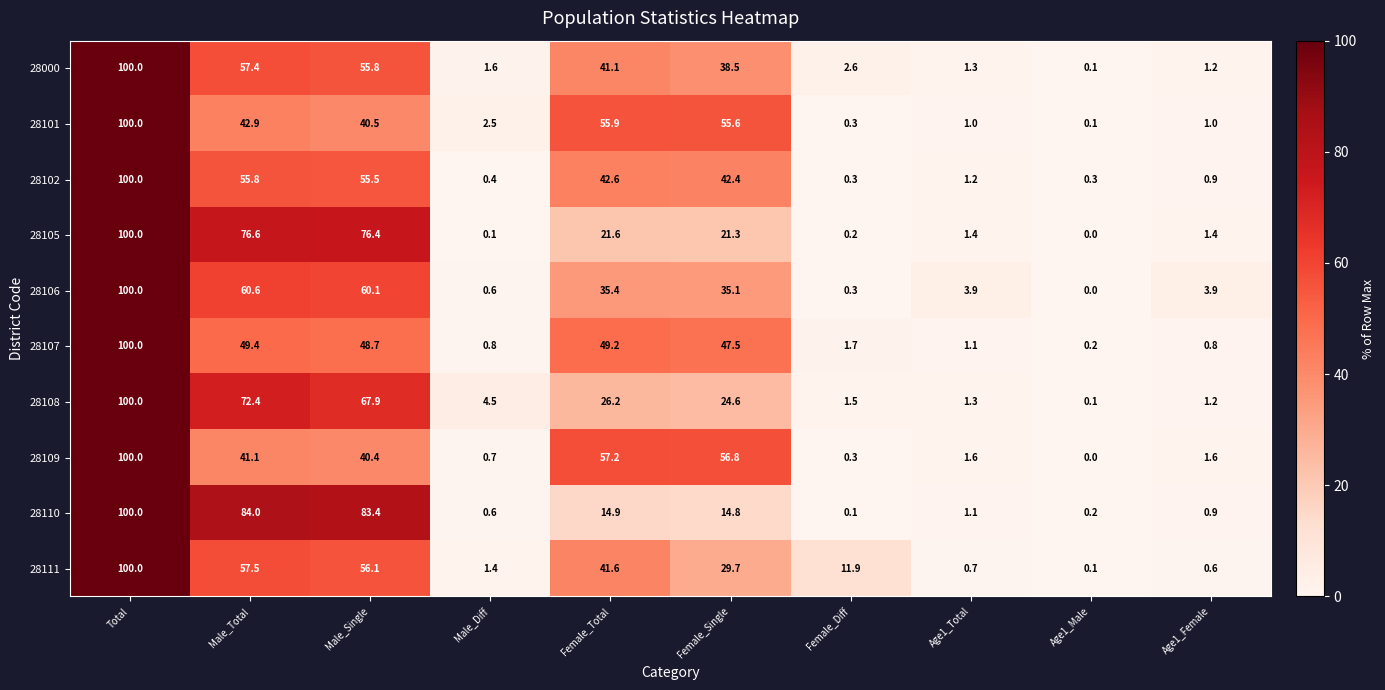

At which category does the chart reach its peak across all series?

Total